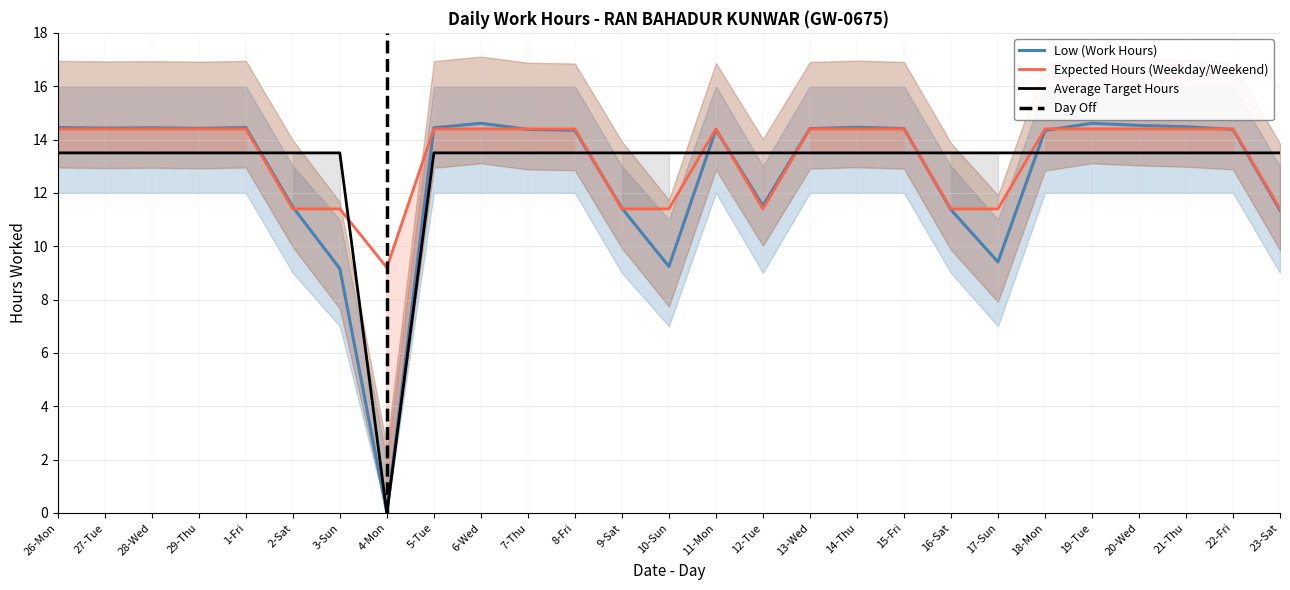

What is the difference between the values at 19-Tue and 20-Wed?

0.1